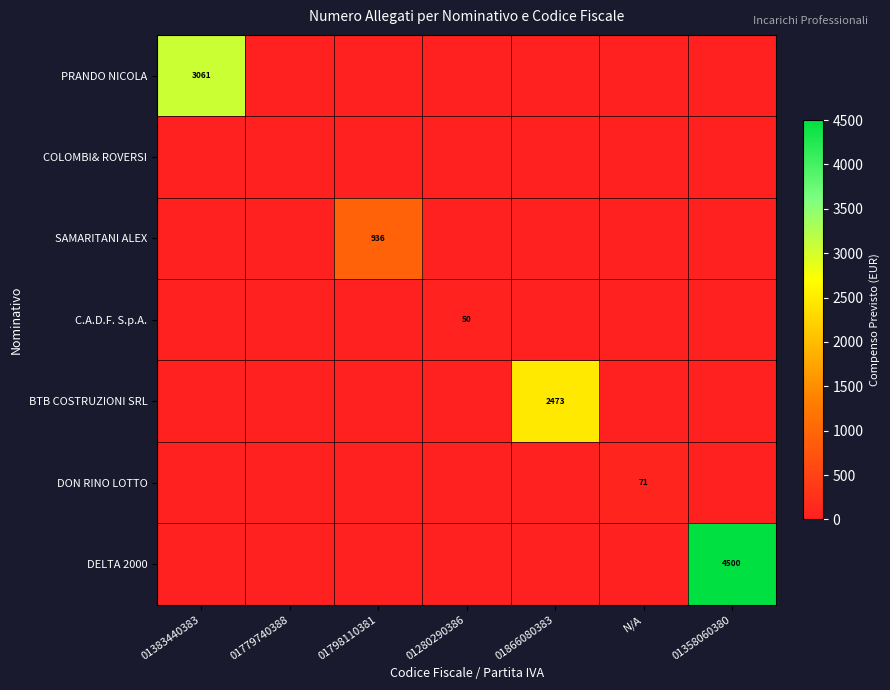

Which series has the largest total across all categories?

DELTA 2000